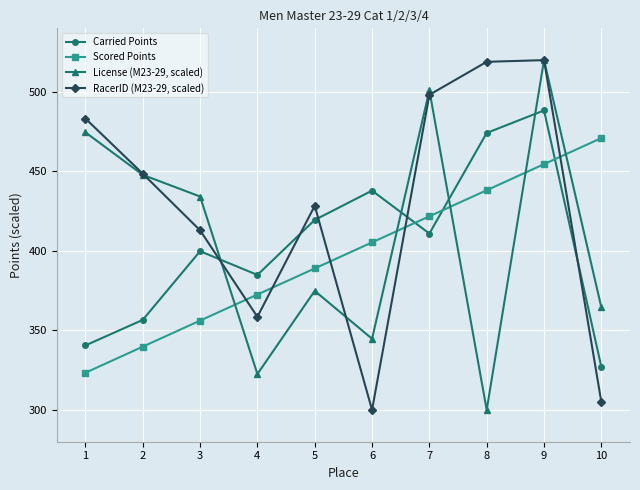

What is the value of the License (M23-29, scaled) point at the 9th from the left?

520.0